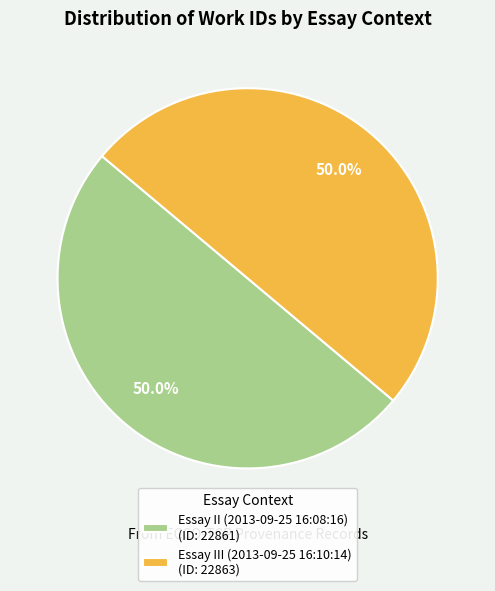

What percentage is NOT represented by Essay II (2013-09-25 16:08:16) (ID: 22861)?

50.0%